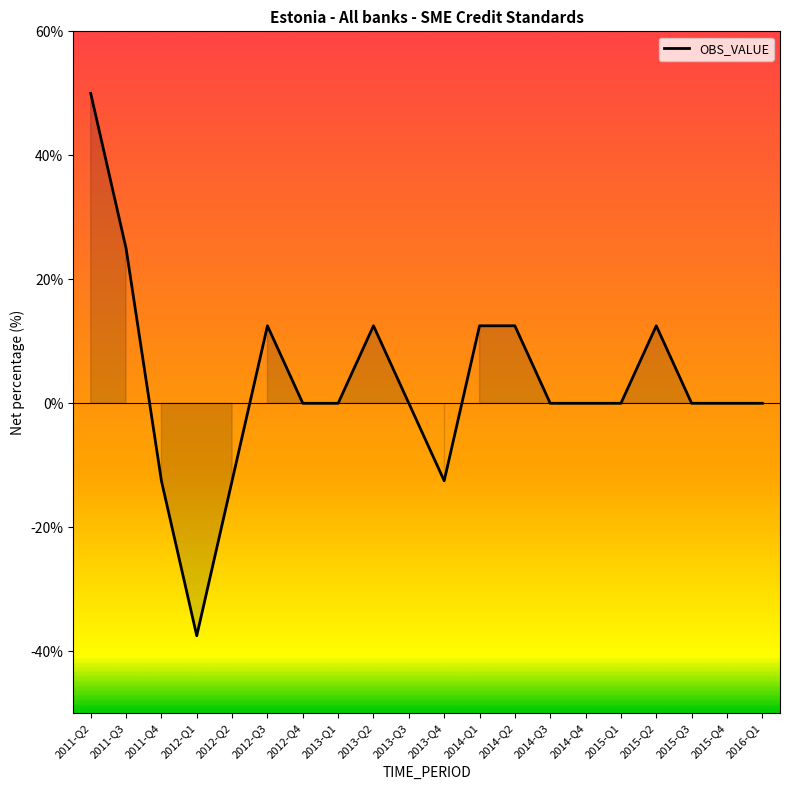

What is the difference between the values at 2012-Q1 and 2016-Q1?

37.5